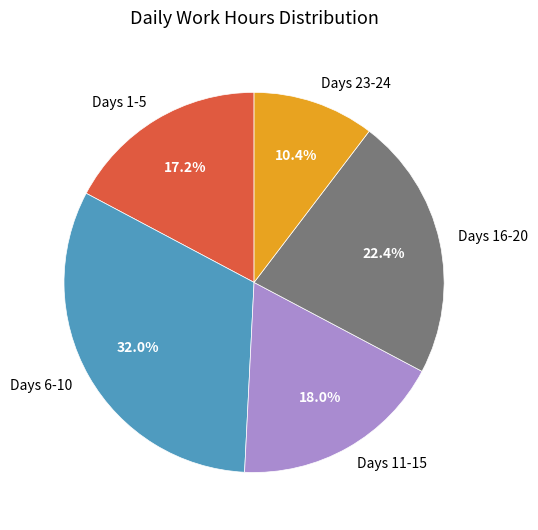

How many segments does this pie chart have?

5